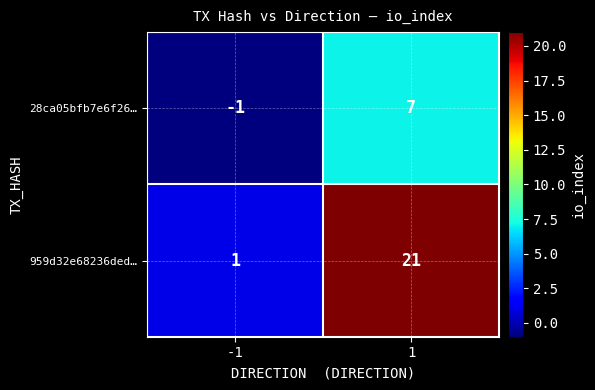

What is the maximum value shown in the chart?

21